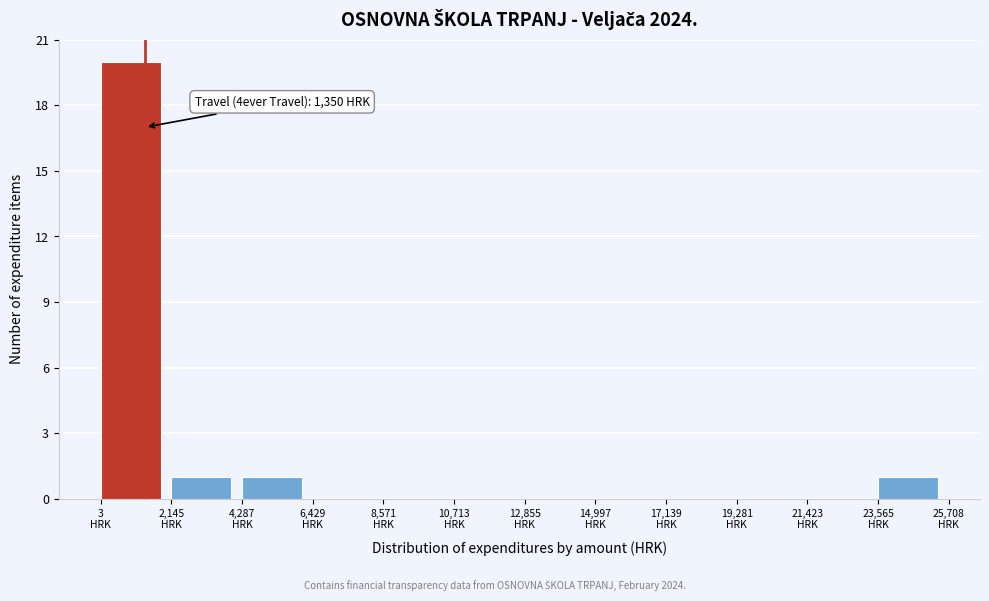

Over which range of the x-axis is the bar tallest?

0 to 2000